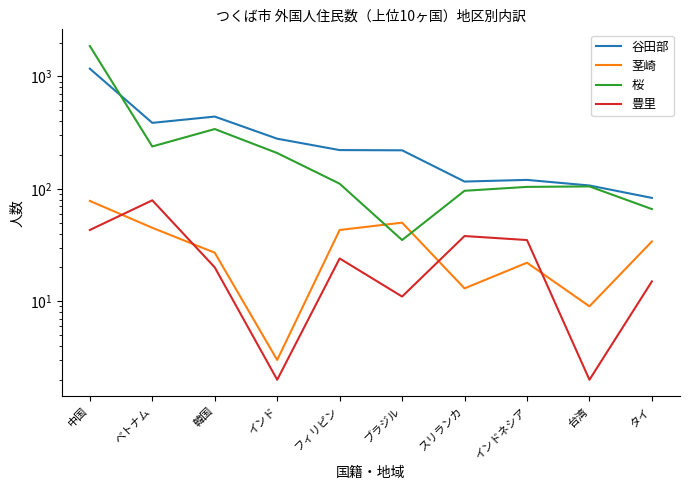

Read the 谷田部 value at タイ.

83